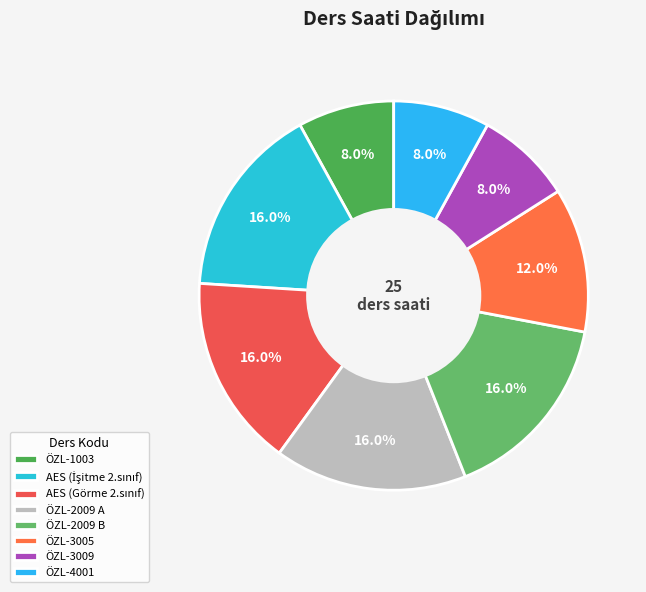

To the nearest percent, what is the difference between the ÖZL-1003 and ÖZL-3005 slice percentages?

4%